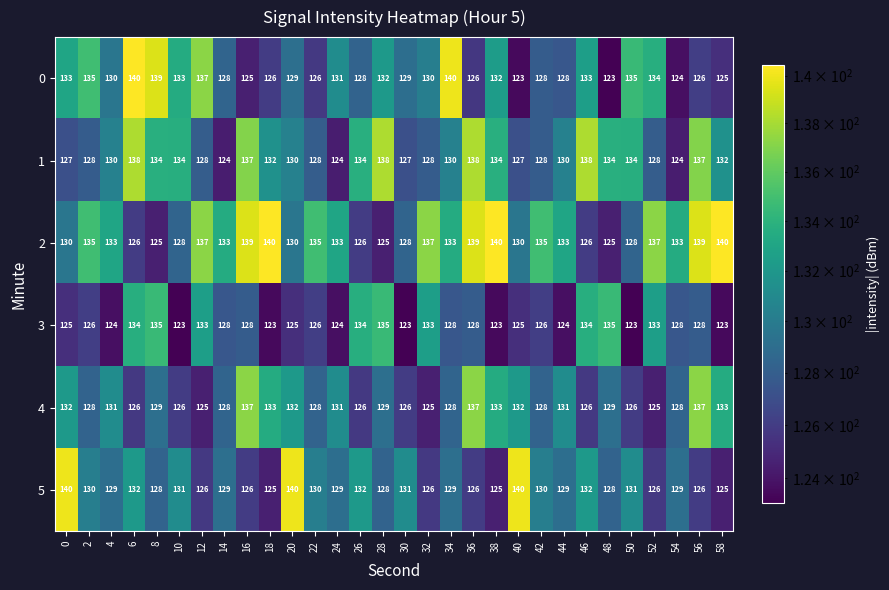

Is it true that 0 equals 40 at 32?

False